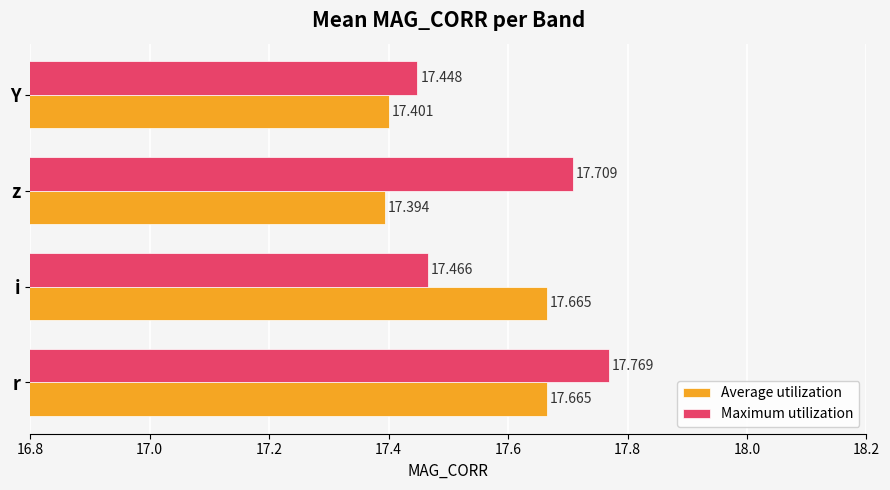

Is the value of Maximum utilization at r greater than the value of Average utilization at r?

Yes